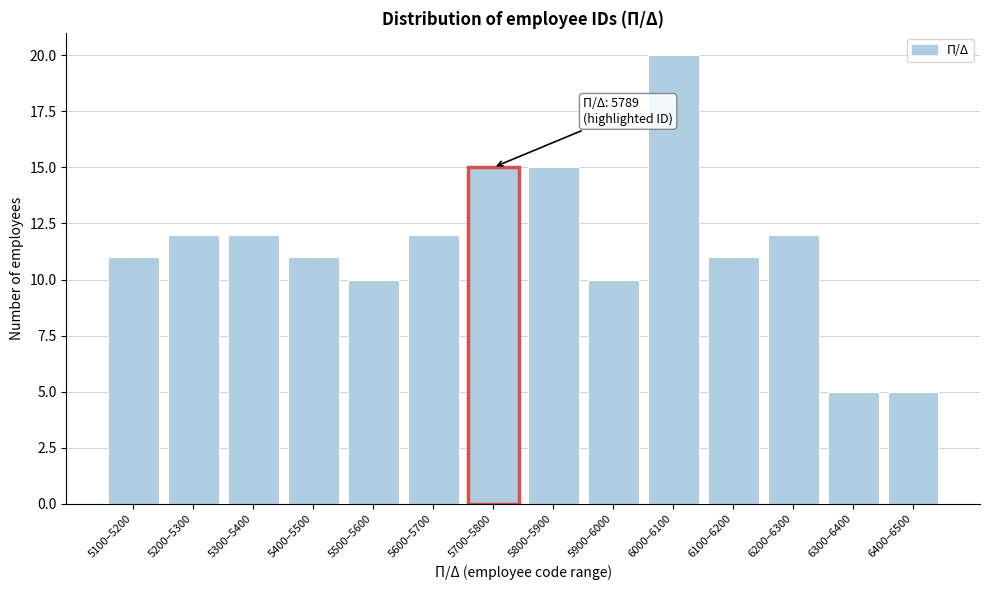

Reading left to right, extract all data points from this chart.

11	12	12	11	10	12	15	15	10	20	11	12	5	5